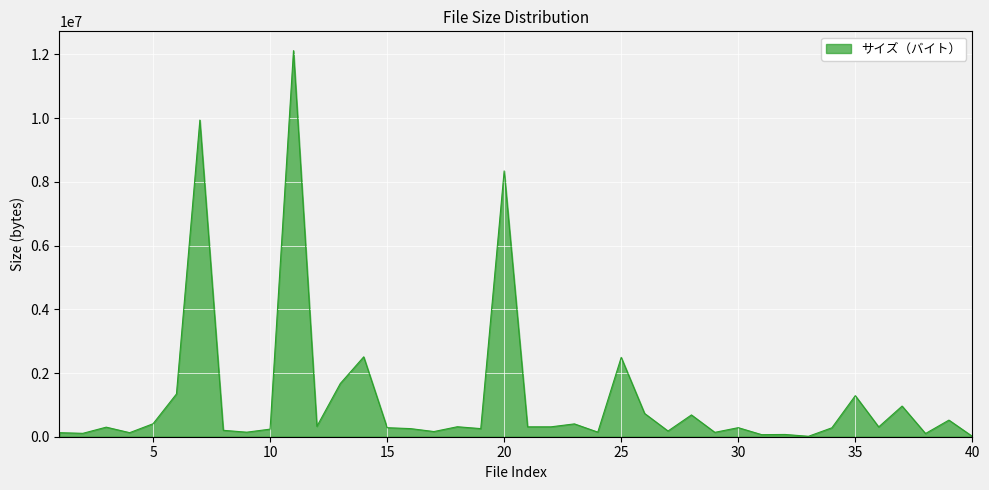

What is the difference between the maximum and minimum values?

12107488